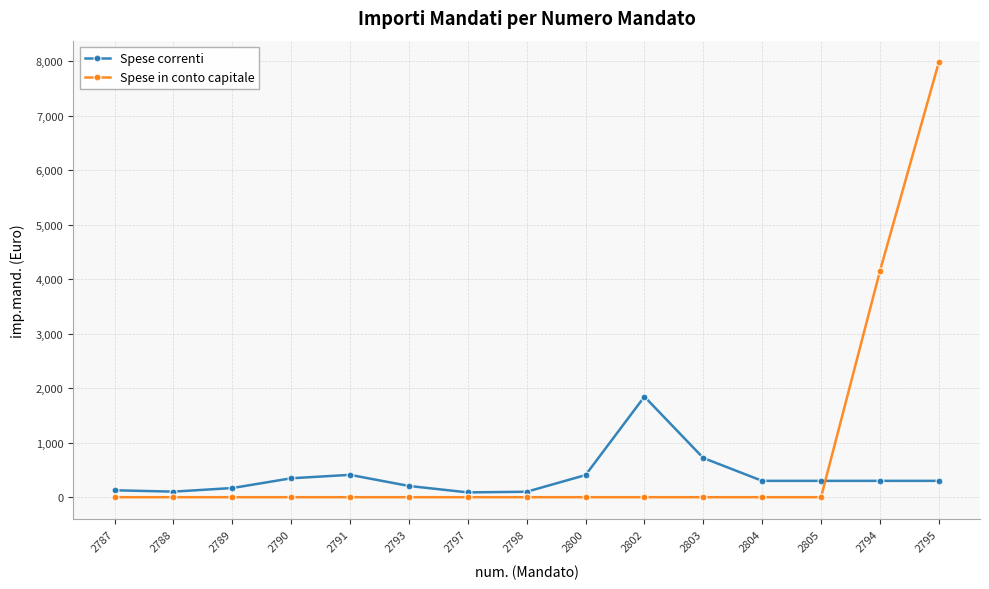

What is the spread (max minus min) of values at 2788?

102.3